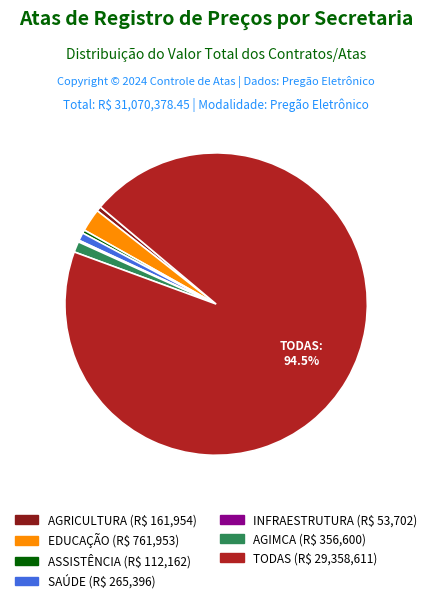

Combined, do AGRICULTURA and ASSISTÊNCIA account for over 50%?

No